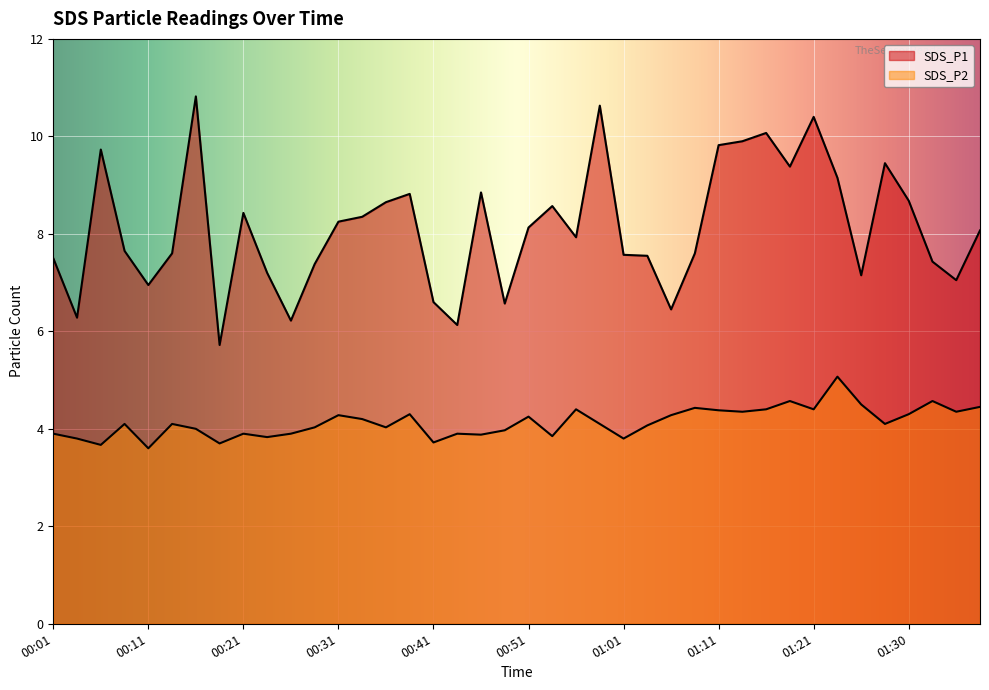

Rank the categories by SDS_P2 value from lowest to highest.

00:11, 00:06, 00:18, 00:41, 00:03, 01:01, 00:23, 00:53, 00:46, 00:01, 00:21, 00:26, 00:43, 00:48, 00:16, 00:28, 00:36, 01:03, 00:08, 00:13, 00:58, 01:28, 00:33, 00:51, 00:31, 01:06, 00:38, 01:30, 01:13, 01:35, 01:11, 00:56, 01:16, 01:21, 01:08, 01:38, 01:26, 01:18, 01:33, 01:23